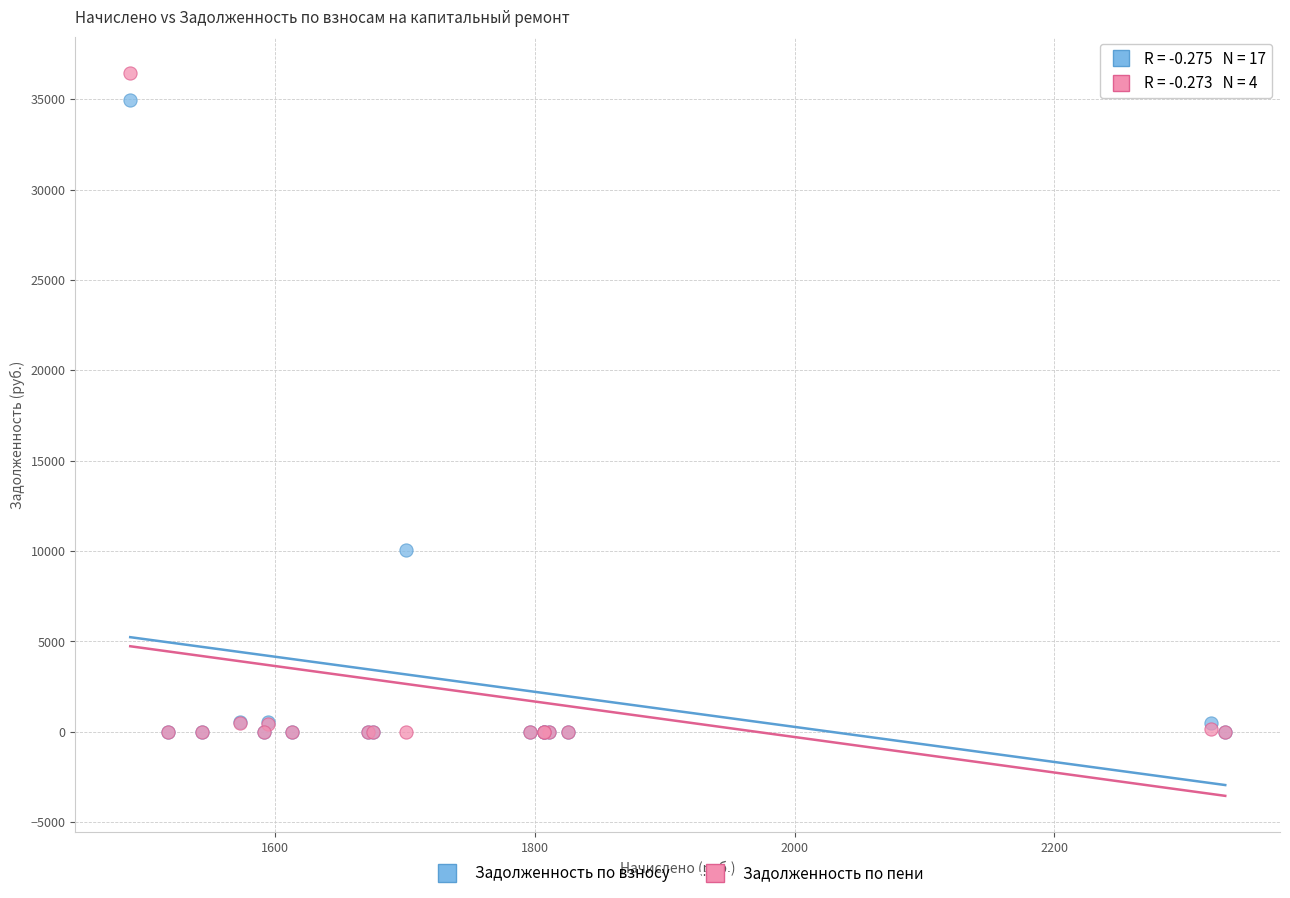

In the Задолженность по взносу series, what Y value is closest to 17484?

10049.8